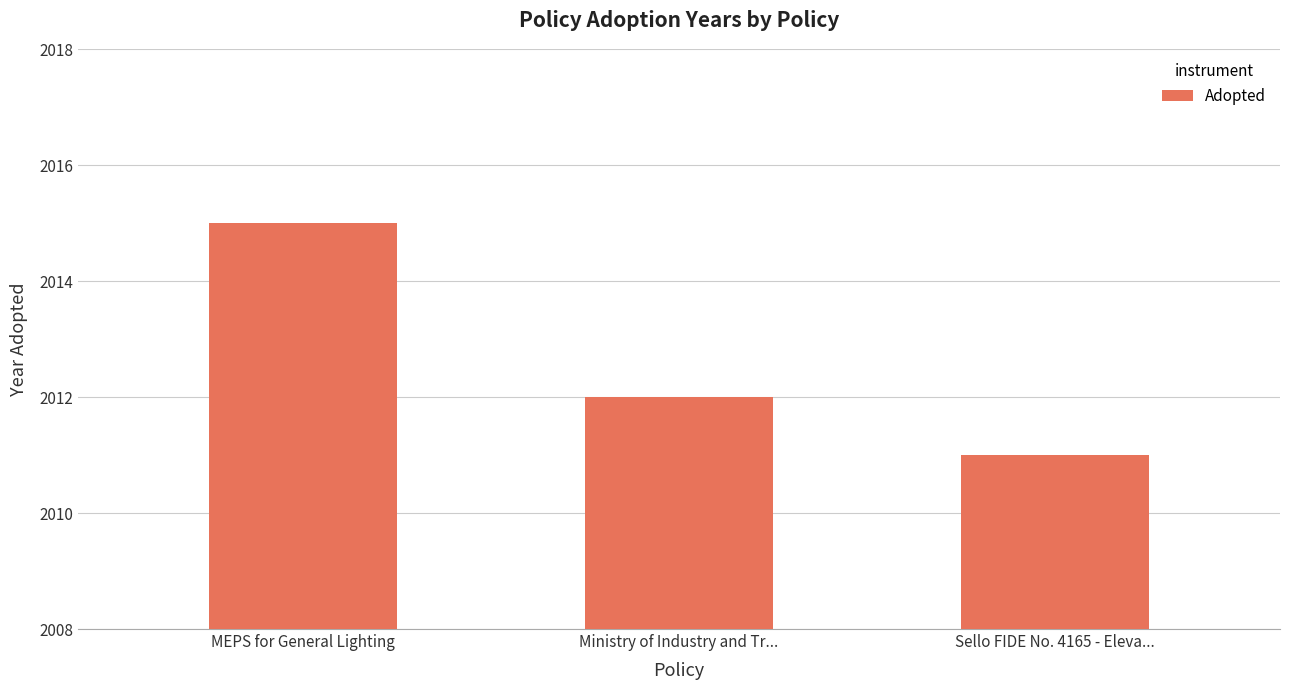

List the labels in order of value, largest first.

MEPS for General Lighting, Ministry of Industry and Tr..., Sello FIDE No. 4165 - Eleva...